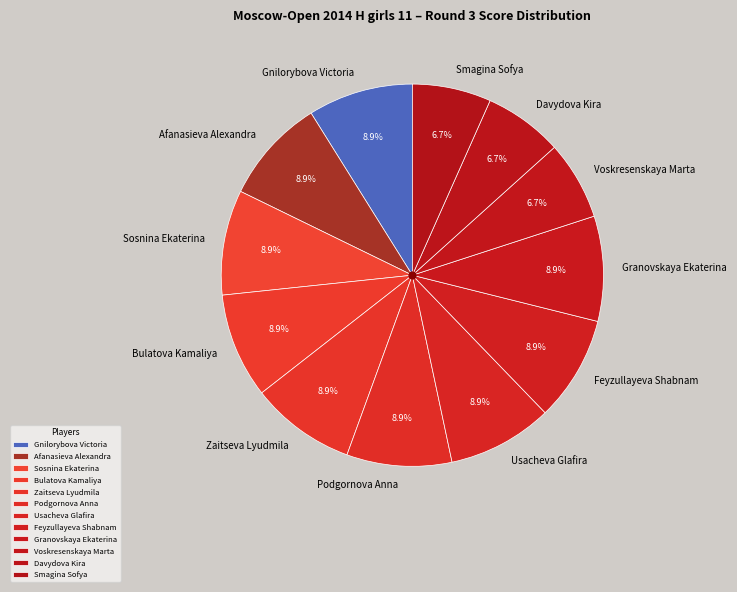

To the nearest percent, what is the difference between the largest and smallest slice percentages?

2%